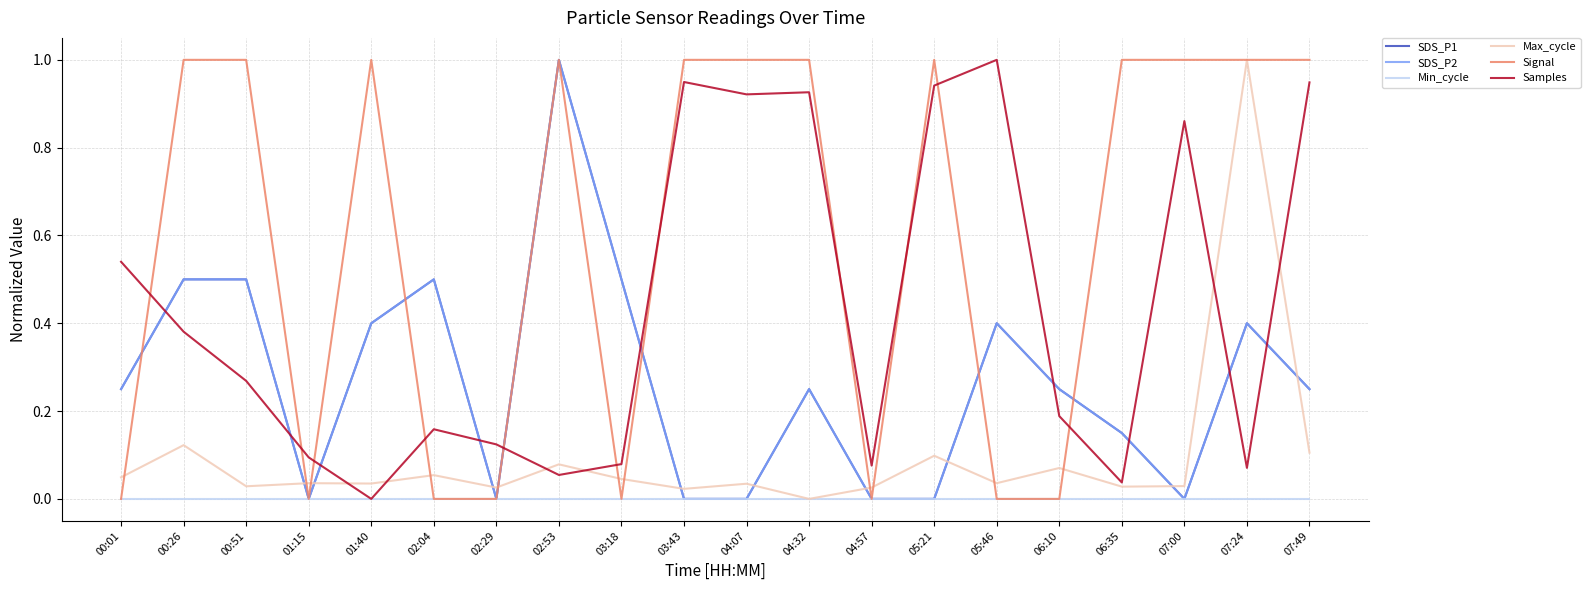

Is the value of Samples at 04:07 greater than the value of Max_cycle at 06:10?

Yes